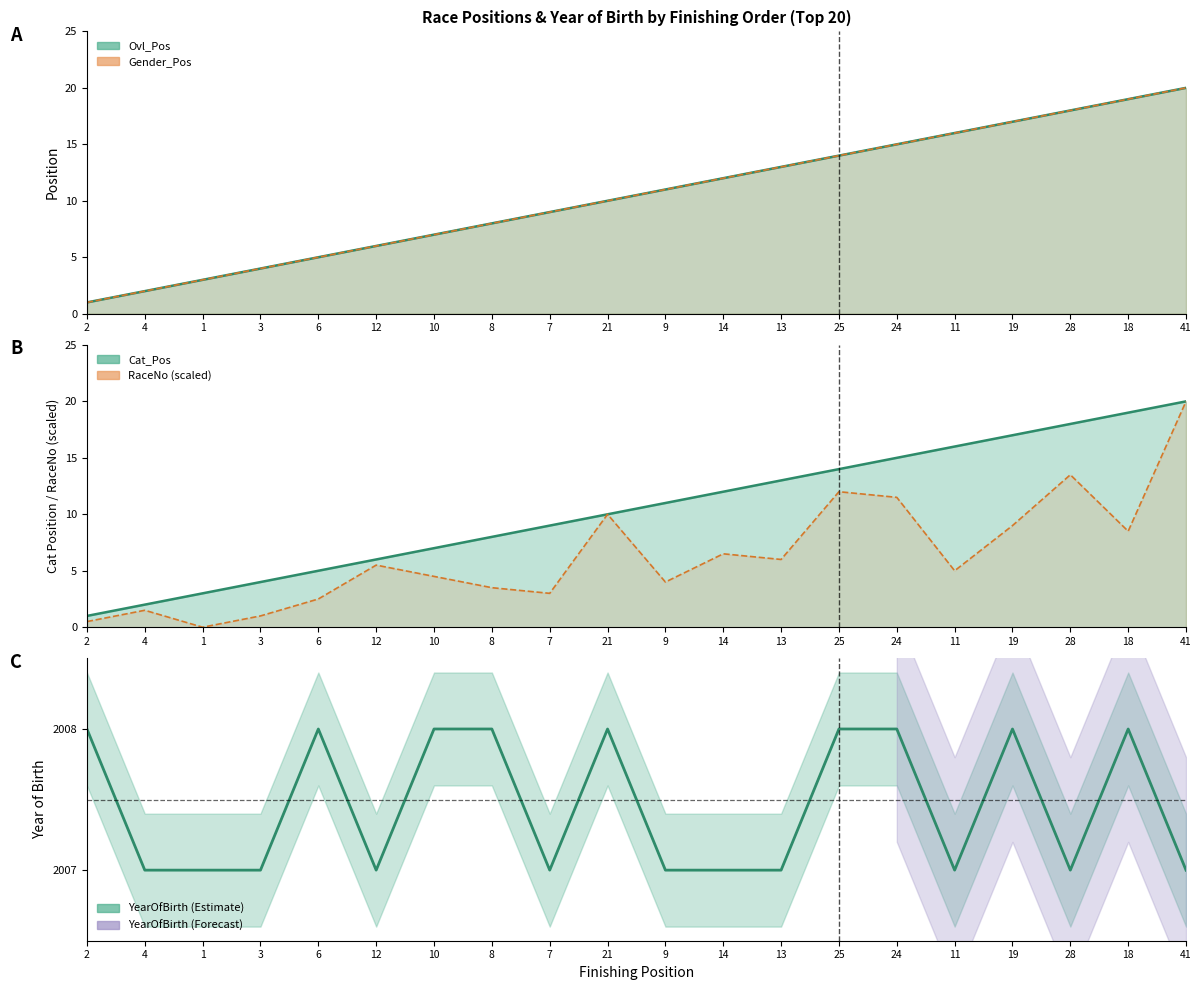

What is the average value of the Ovl_Pos series?

10.5